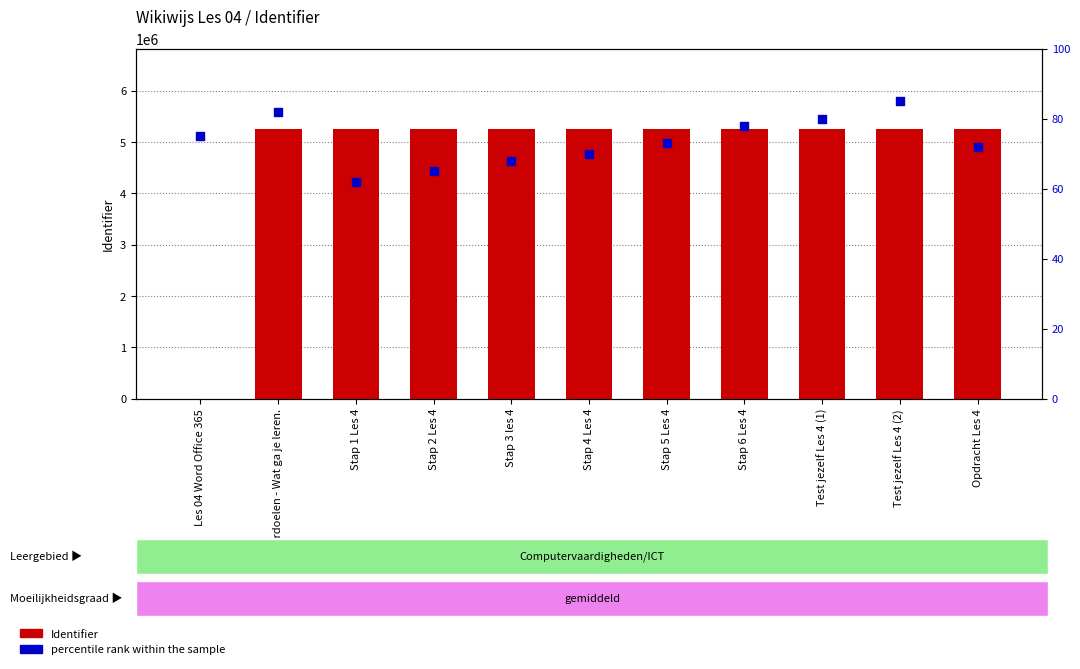

At which category is the sum across all series the highest?

Test jezelf Les 4 (2)